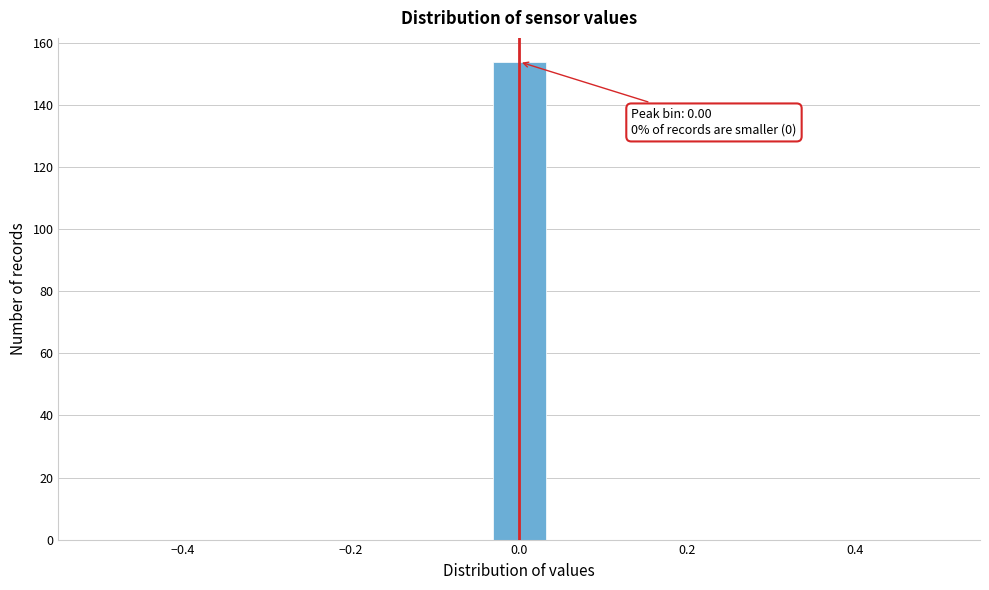

Read against the x-axis, roughly where is the centre of the tallest bar?

0.00